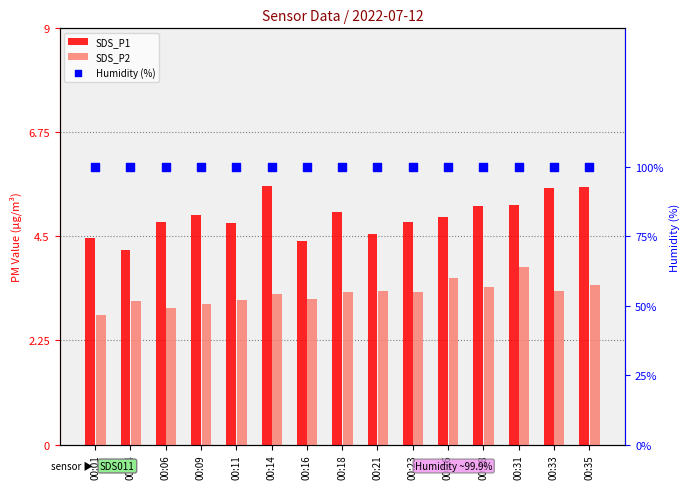

Which series has the largest Y range (max minus min)?

SDS_P1